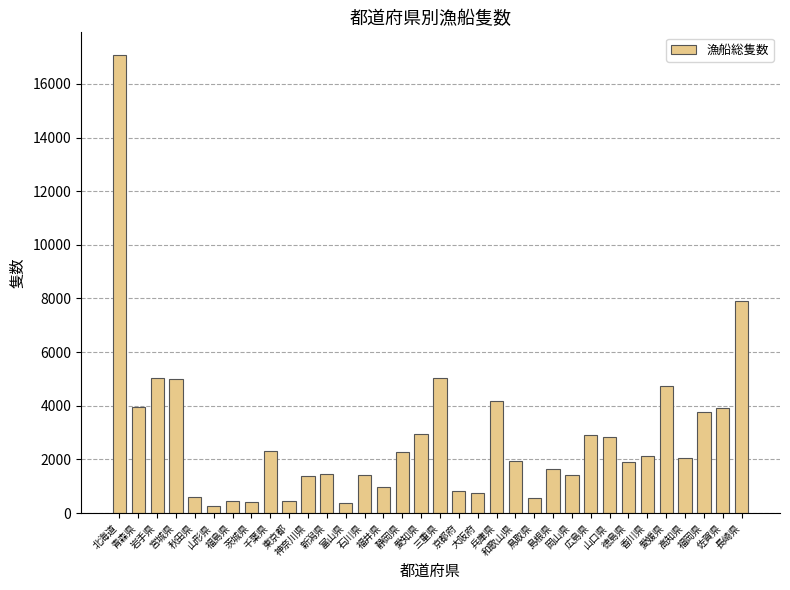

What value does the data have at 宮城県, to the nearest 10?

5000